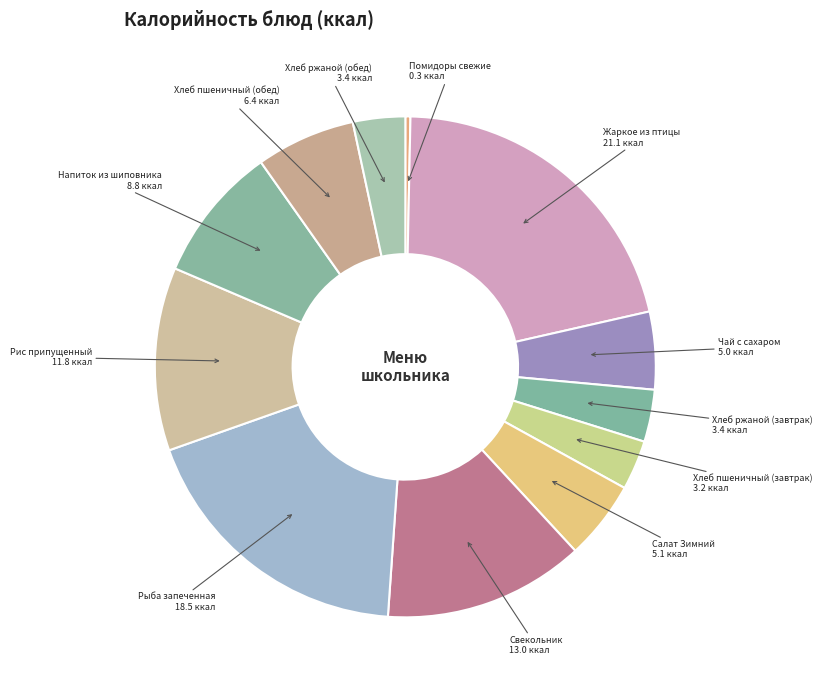

Which category has the biggest portion of the pie?

Жаркое из птицы